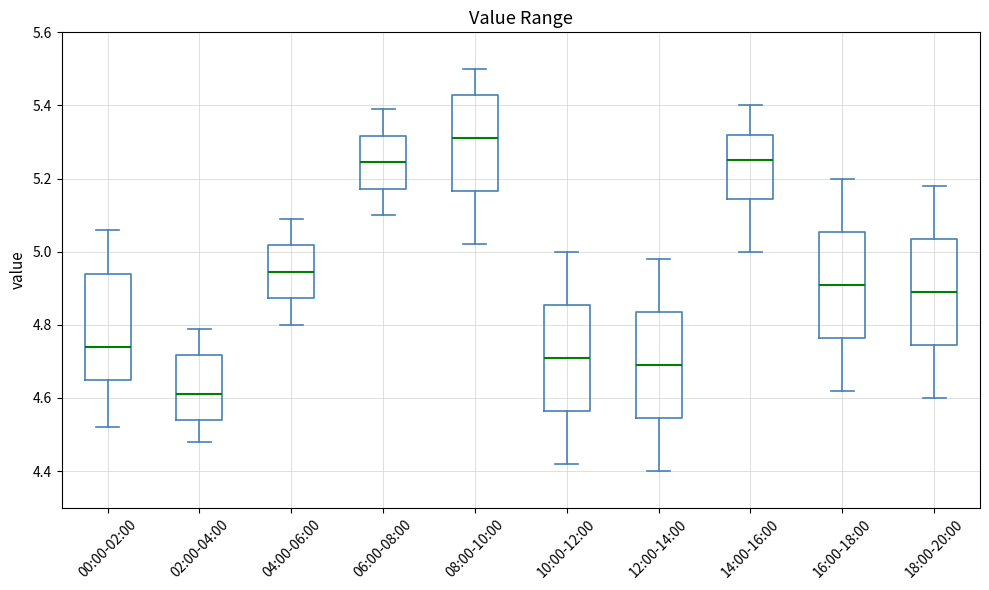

Reading left to right, transcribe this box plot: for each box, give where its median line is, the range the box spans, and where its two whiskers end, as read against the y-axis. The values are not printed on the chart, so give them approximately, as read against the axis.

00:00-02:00: median 4.74, box 4.66 to 4.94, whiskers 4.52 to 5.06
02:00-04:00: median 4.62, box 4.54 to 4.72, whiskers 4.48 to 4.80
04:00-06:00: median 4.94, box 4.88 to 5.02, whiskers 4.80 to 5.10
06:00-08:00: median 5.24, box 5.18 to 5.32, whiskers 5.10 to 5.40
08:00-10:00: median 5.32, box 5.16 to 5.42, whiskers 5.02 to 5.50
10:00-12:00: median 4.72, box 4.56 to 4.86, whiskers 4.42 to 5.00
12:00-14:00: median 4.70, box 4.54 to 4.84, whiskers 4.40 to 4.98
14:00-16:00: median 5.26, box 5.14 to 5.32, whiskers 5.00 to 5.40
16:00-18:00: median 4.92, box 4.76 to 5.06, whiskers 4.62 to 5.20
18:00-20:00: median 4.90, box 4.74 to 5.04, whiskers 4.60 to 5.18